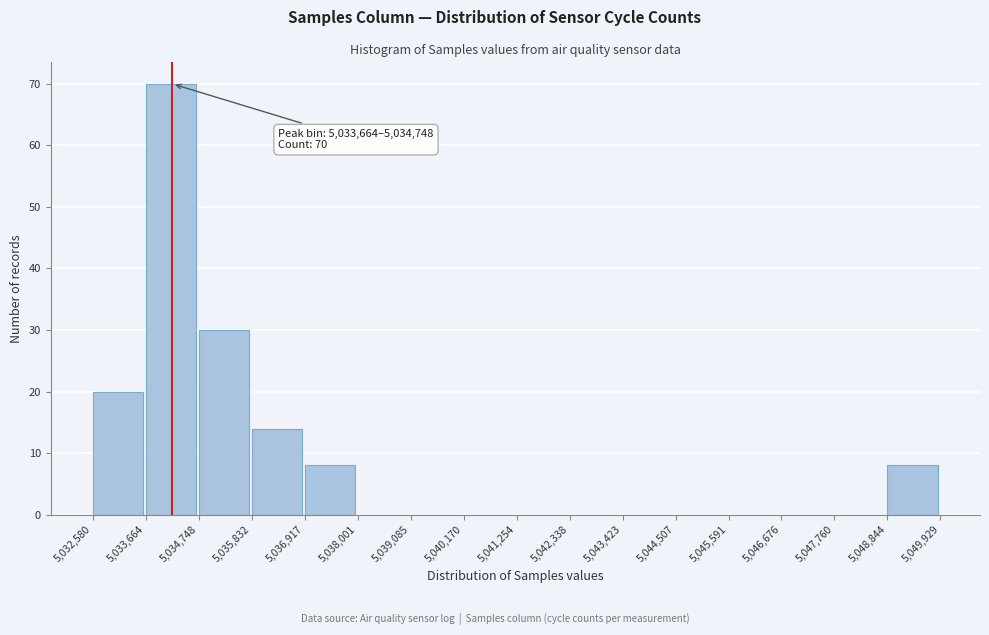

Over which range of the x-axis is the bar tallest?

5,033,664 to 5,034,748